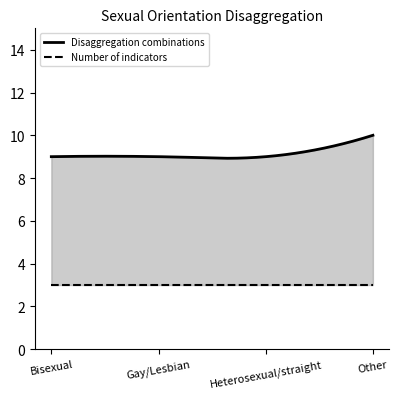

Reading left to right, extract all data points from this chart.

Number of indicators: Bisexual=3	Gay/Lesbian=3	Heterosexual/straight=3	Other=3
Disaggregation combinations: Bisexual=9	Gay/Lesbian=9	Heterosexual/straight=9	Other=10